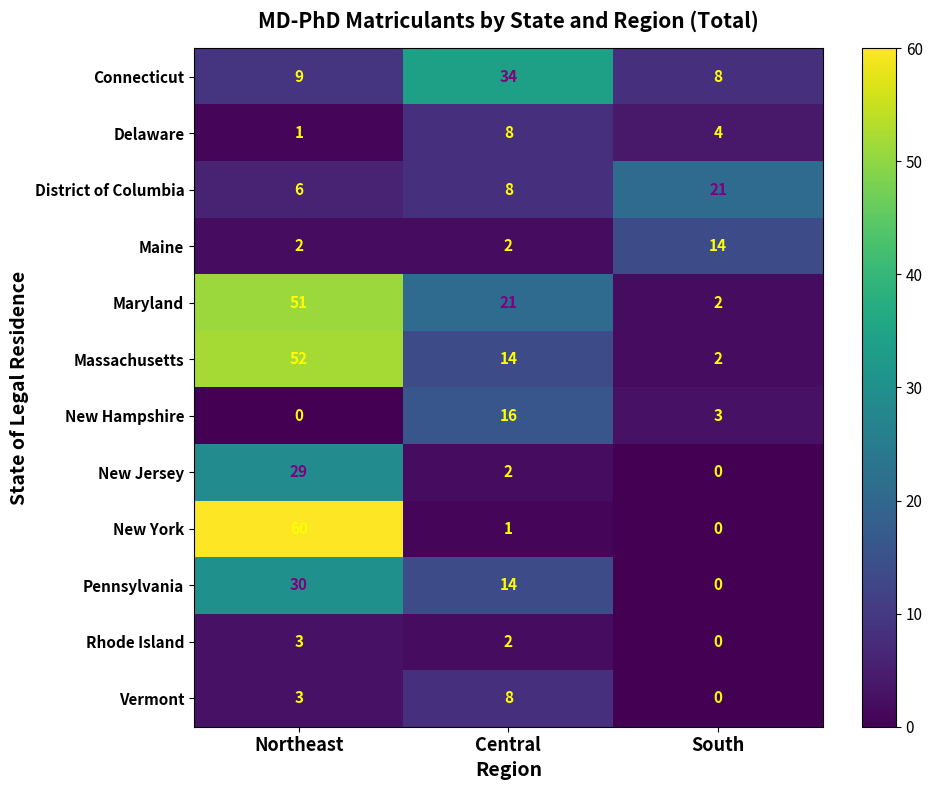

At how many categories does at least one series exceed 44?

1